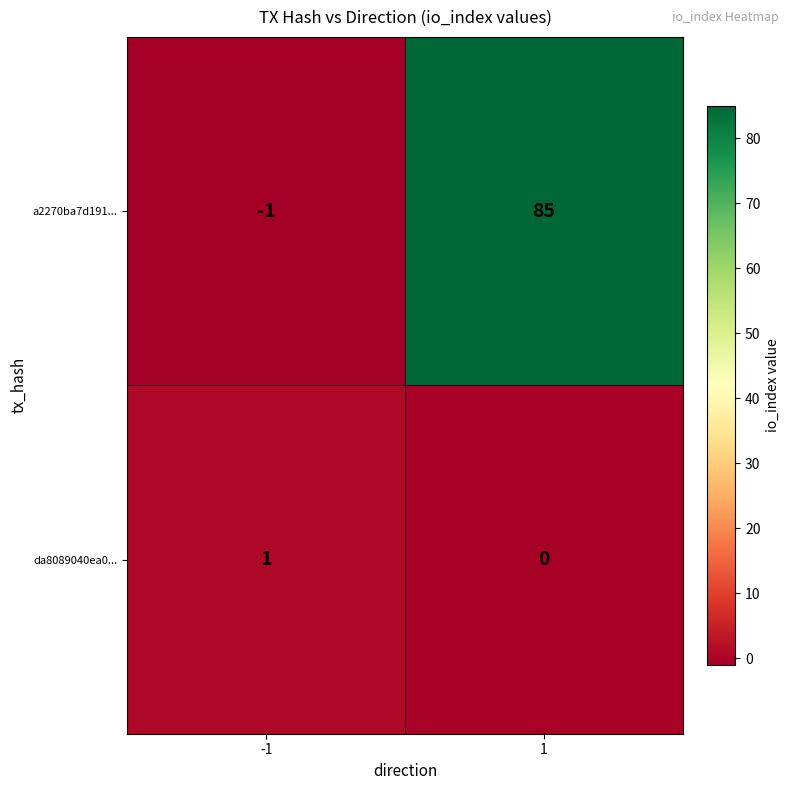

Reading left to right, extract all data points from this chart.

a2270ba7d191...: -1=-1	1=85
da8089040ea0...: -1=1	1=0